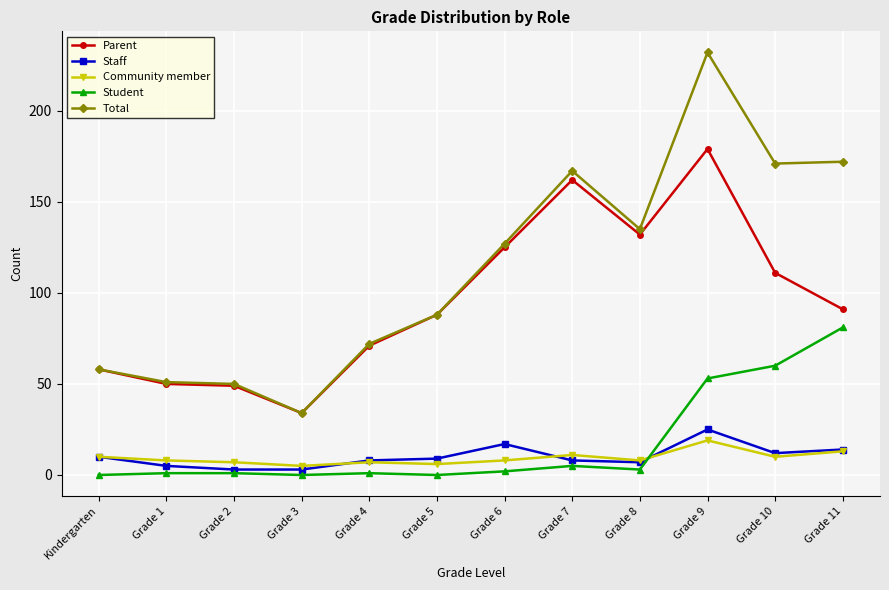

What is the average value of the Student series?

17